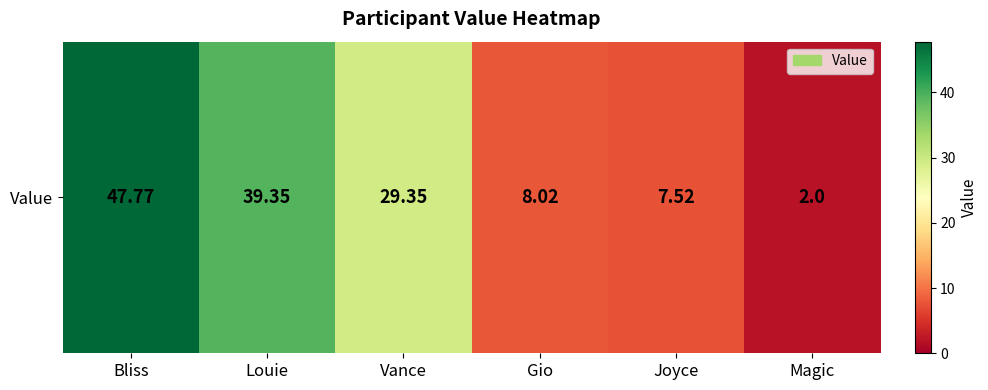

Where is the data nearest to the value 24?

Vance